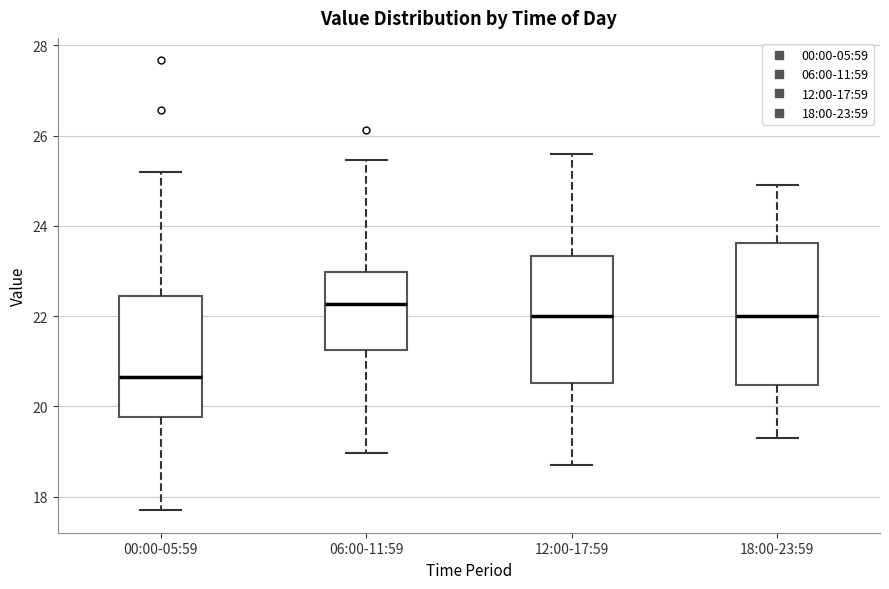

Where does the lower whisker of the box for 18:00-23:59 end on the y-axis? The values are not printed on the chart, so give them approximately, as read against the axis.

19.4